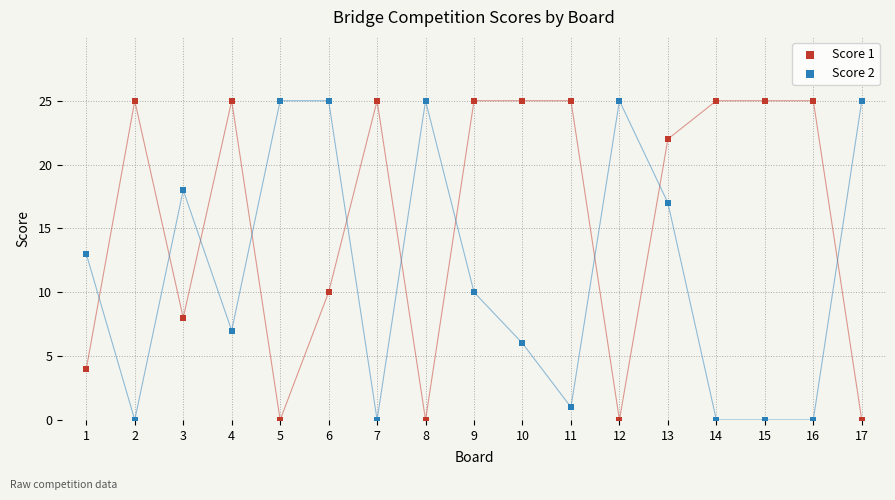

Across all series, what Y value is closest to 12?

13